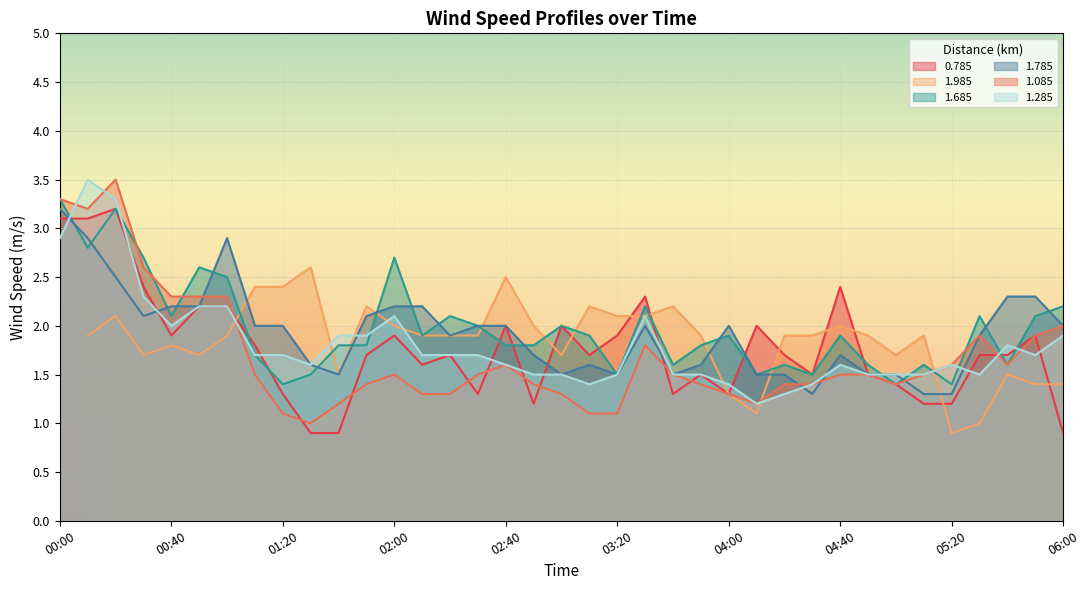

The value of 1.285 at 03:20 is 0.4. True or false?

False